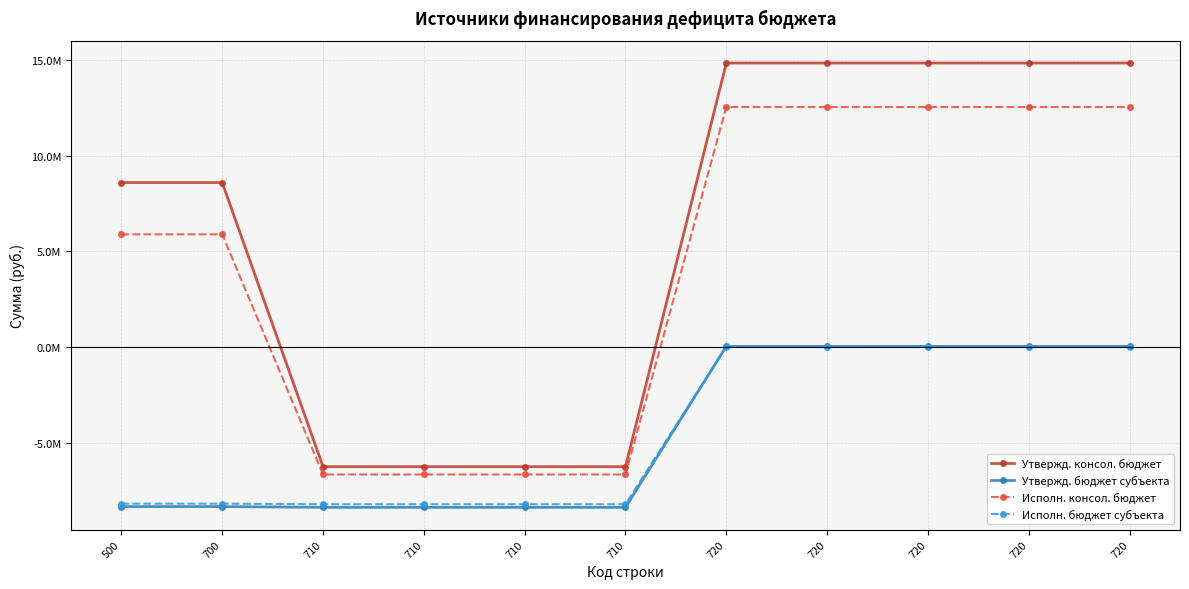

What are all the series names shown in the legend?

Утвержд. консол. бюджет, Утвержд. бюджет субъекта, Исполн. консол. бюджет, Исполн. бюджет субъекта